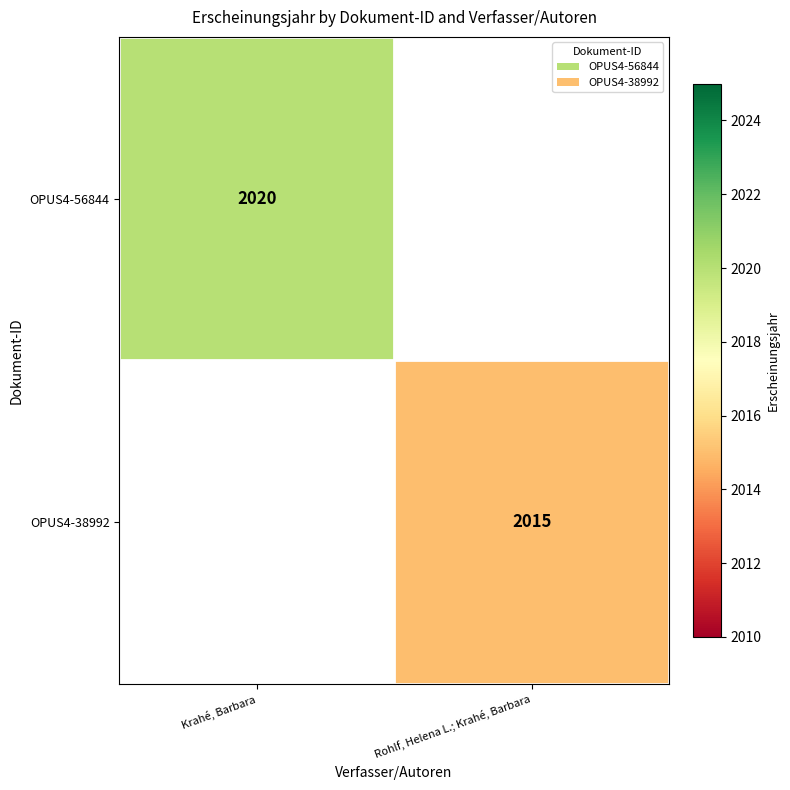

True or false: OPUS4-38992 has a value of 2015 at Rohlf, Helena L.; Krahé, Barbara.

True